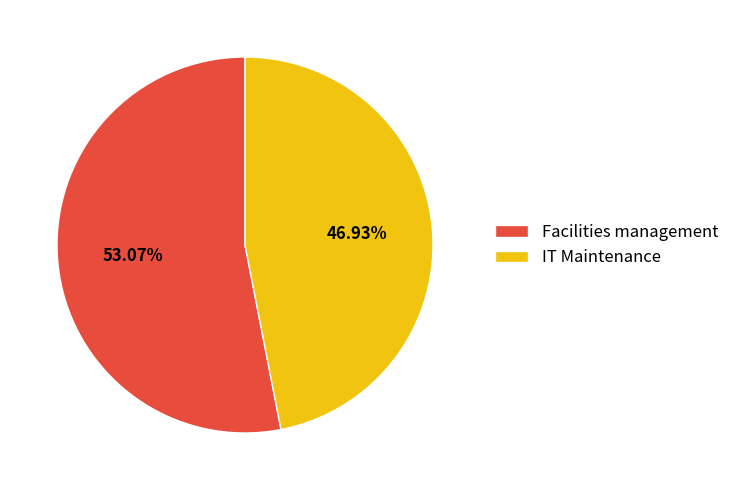

Which slice is the smallest?

IT Maintenance